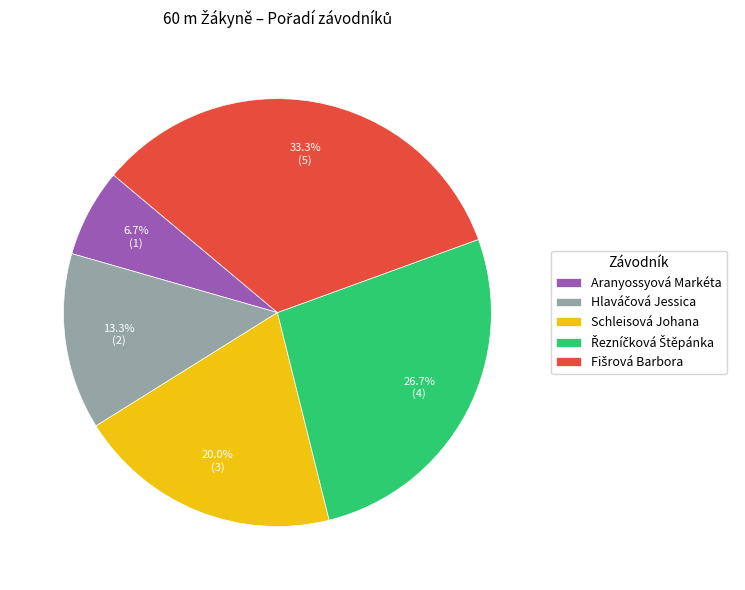

Does any single category account for the majority?

No